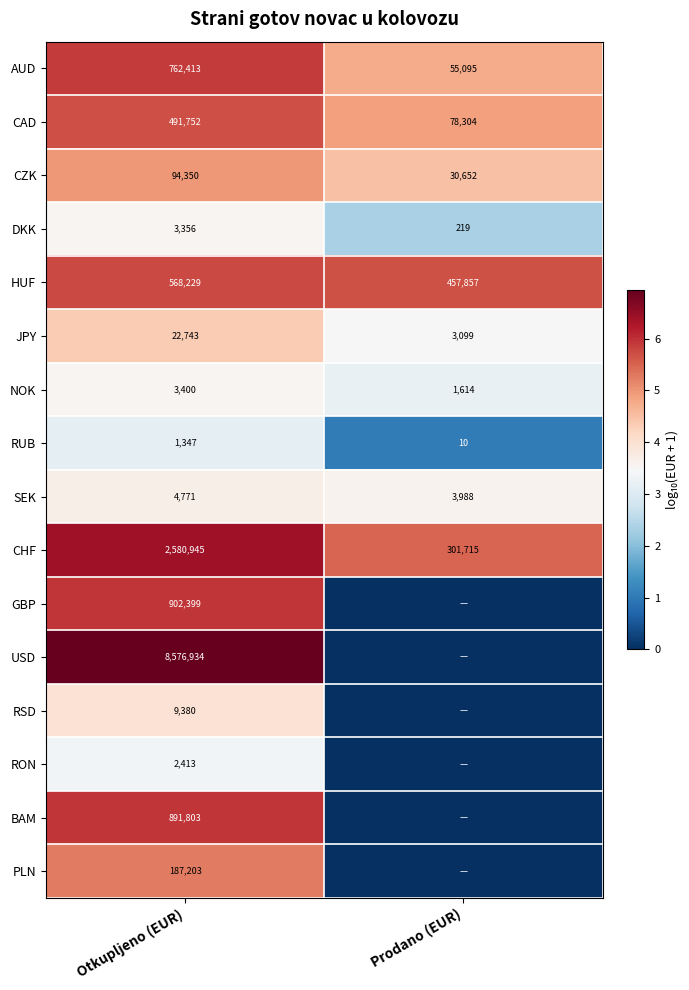

What is the minimum value for SEK?

3988